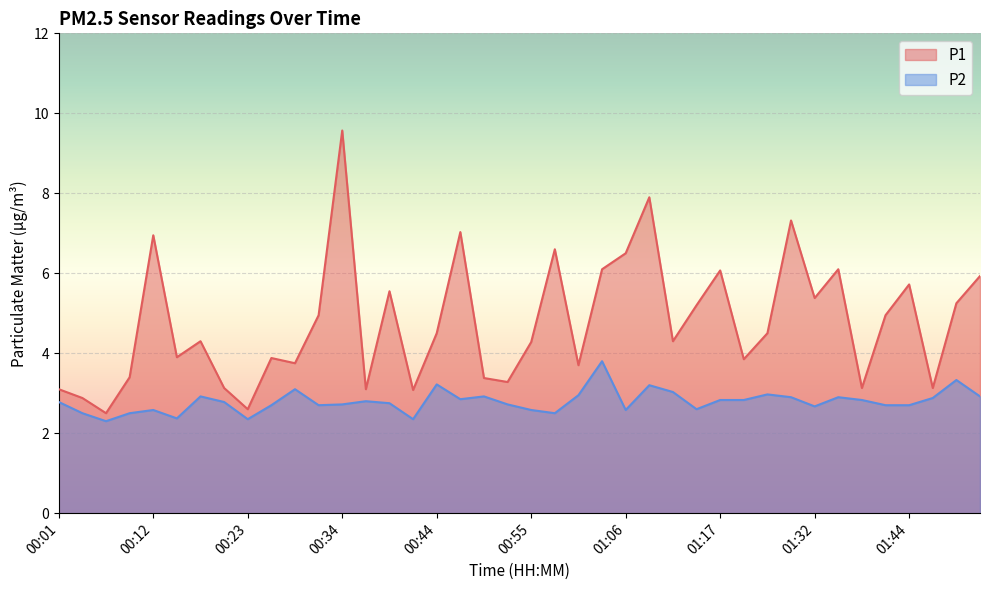

What are all the series names shown in the legend?

P1, P2